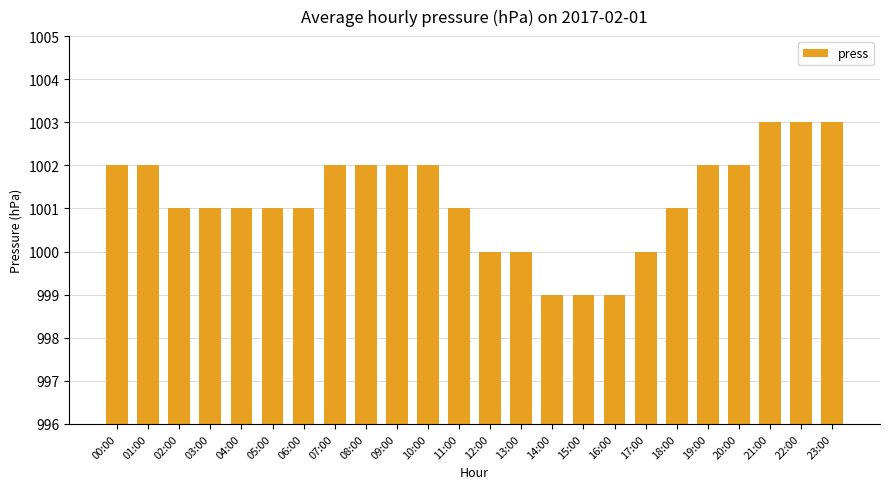

Does the chart contain any negative values?

No